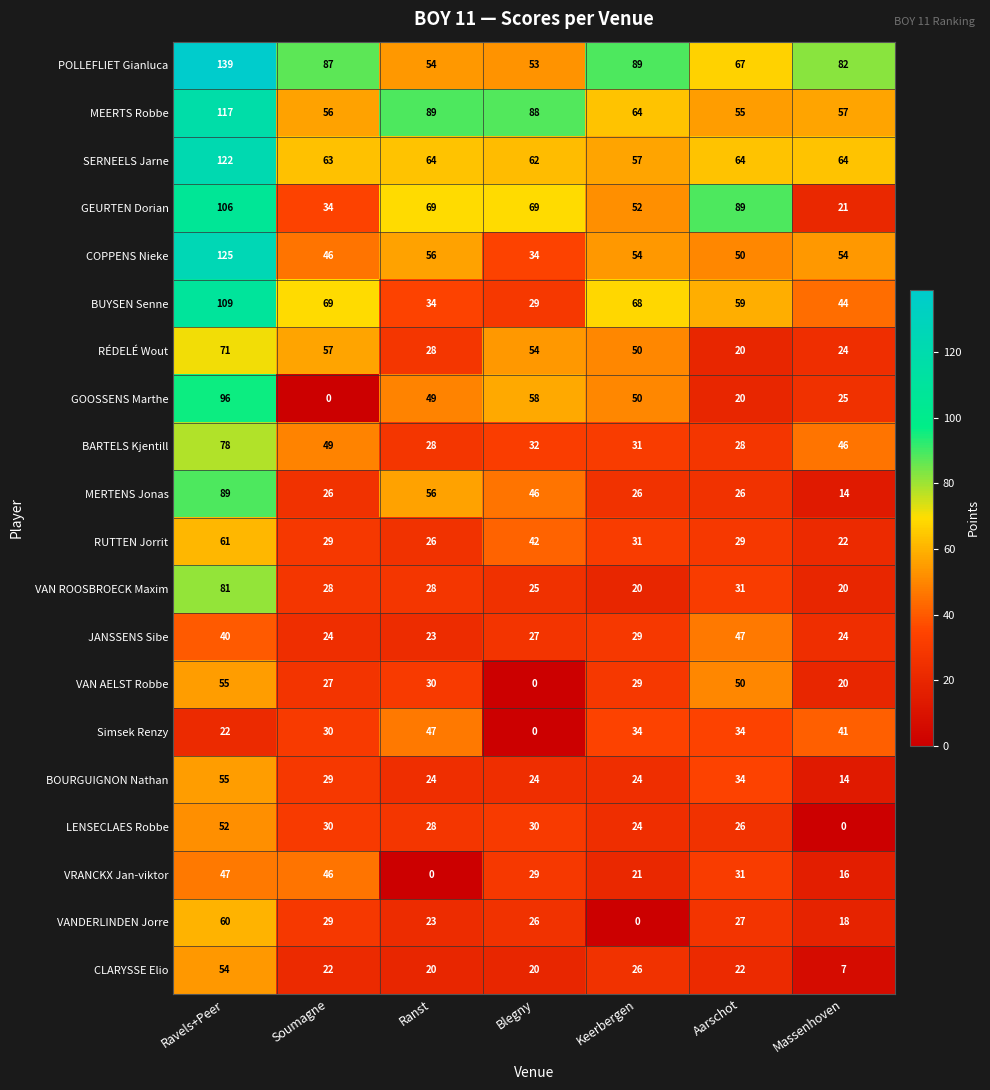

Which series has the widest spread of values?

GOOSSENS Marthe